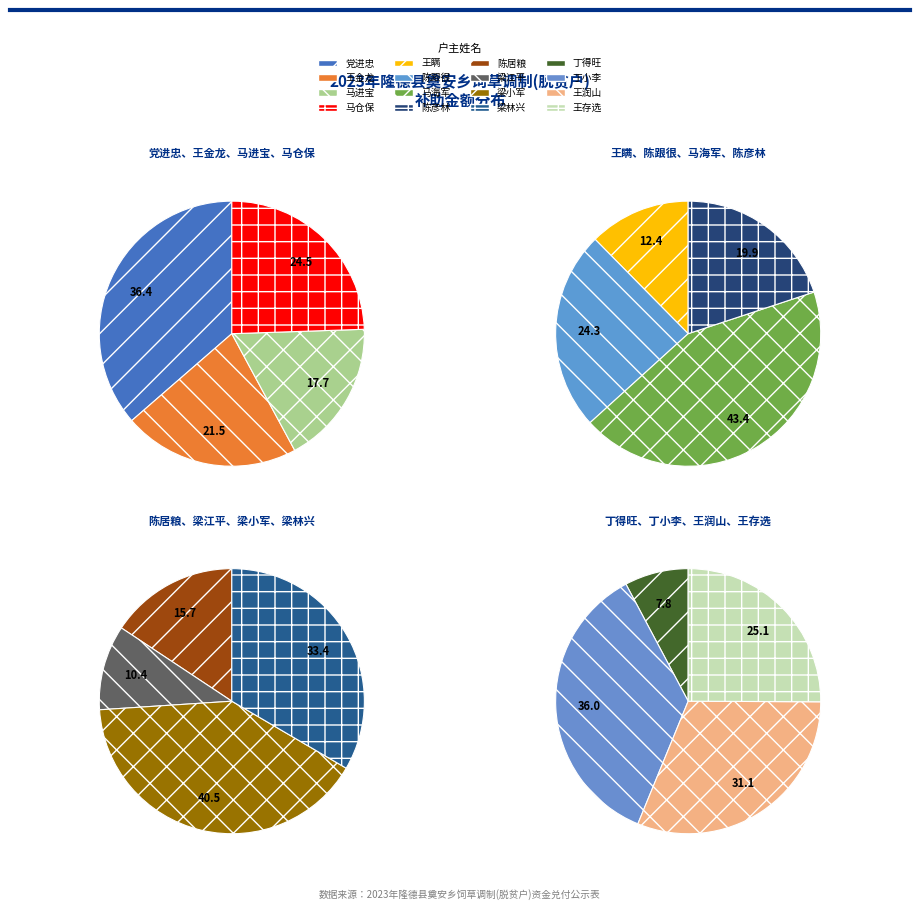

How many slices are in this pie chart?

16